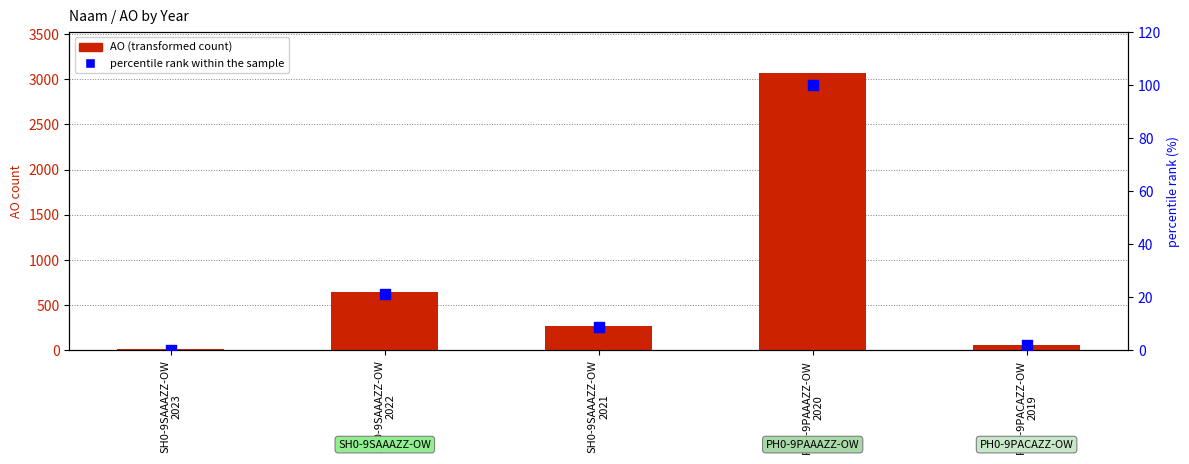

What are all the series names shown in the legend?

AO, percentile rank within the sample